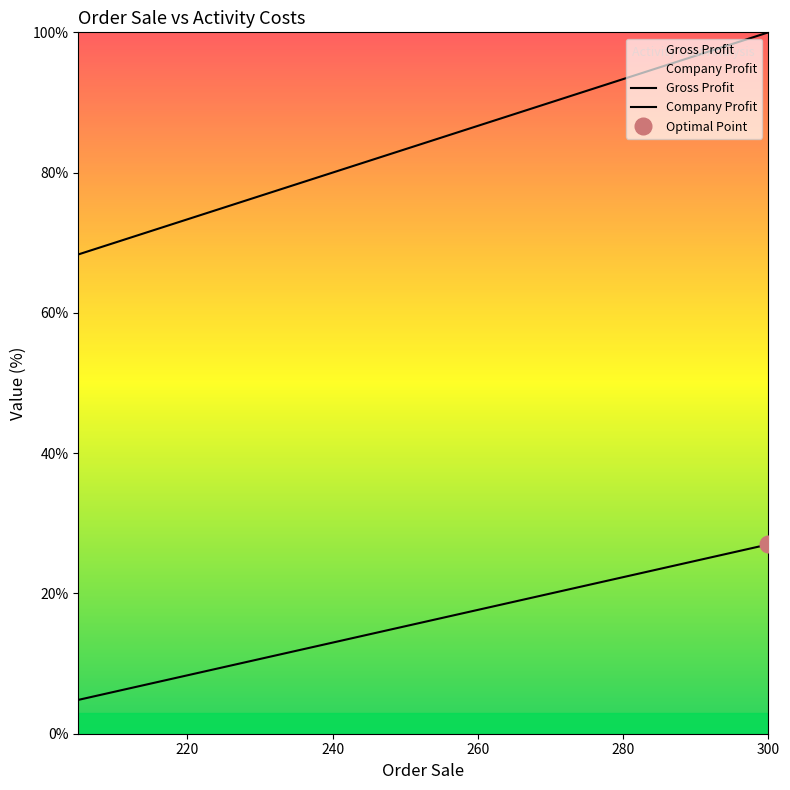

Which series has the widest spread of values?

Gross Profit